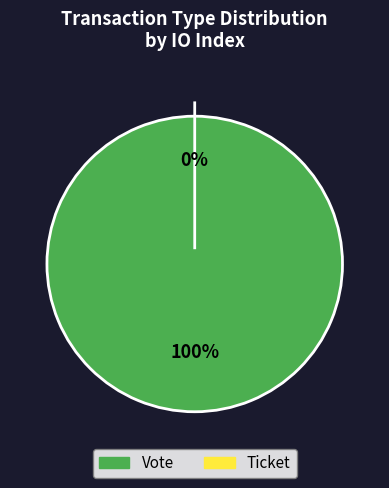

Between Ticket and Vote, which is larger?

Vote